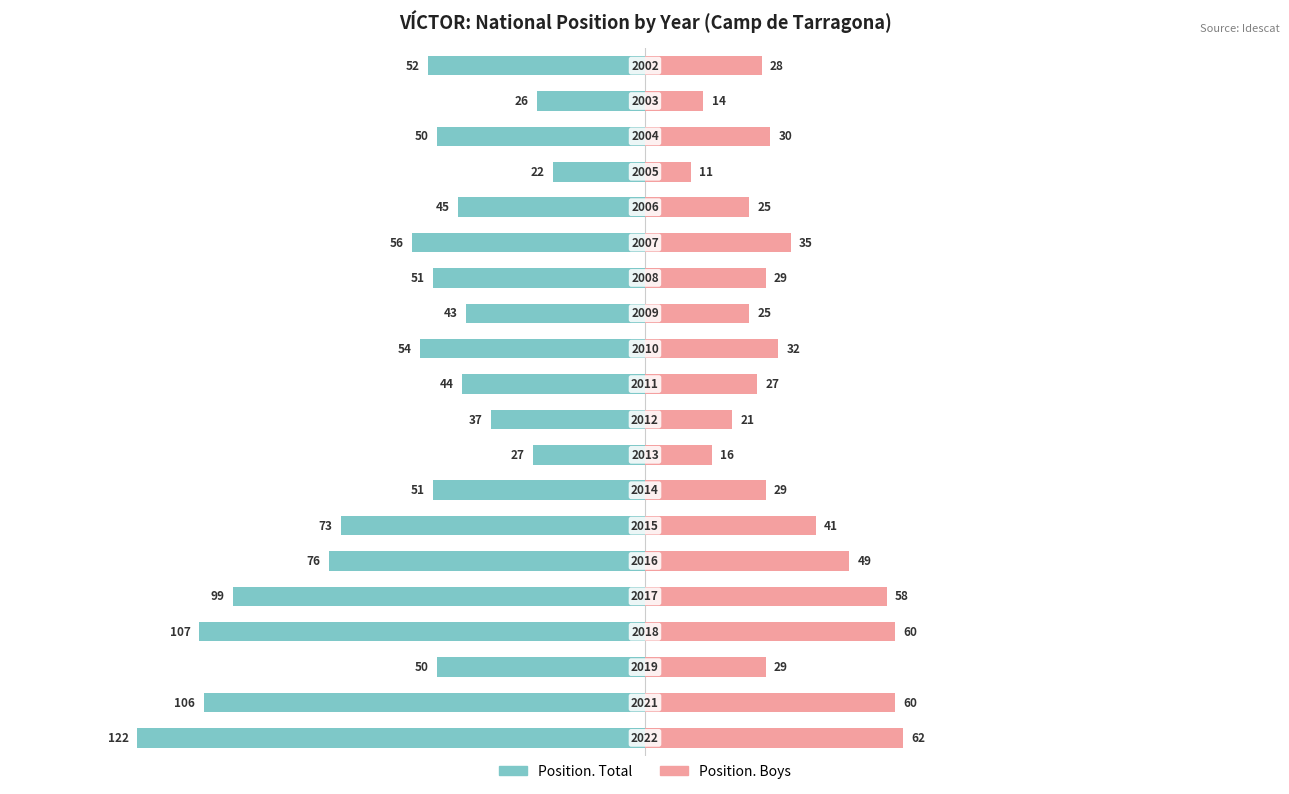

At 10, list the series in order from smallest to largest.

Position. Total, Position. Boys